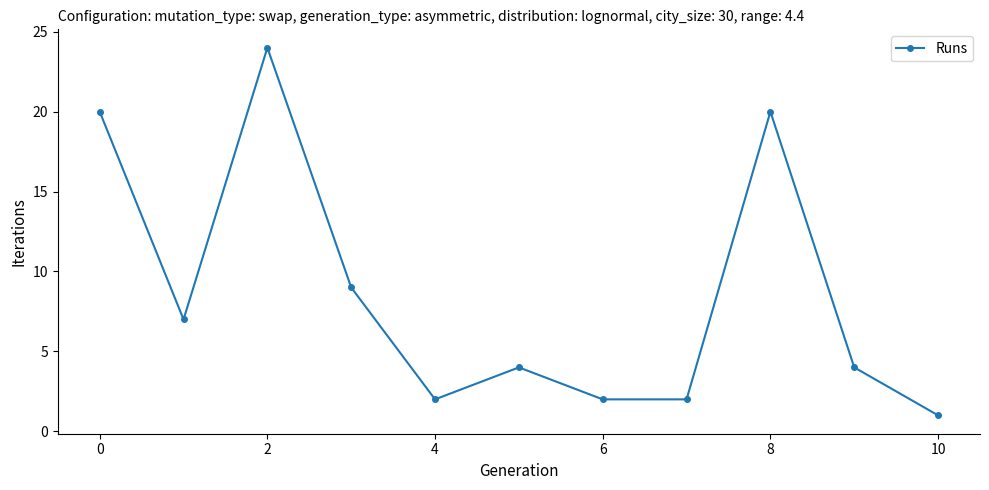

Reading left to right, what are all the values shown in this chart?

20	7	24	9	2	4	2	2	20	4	1